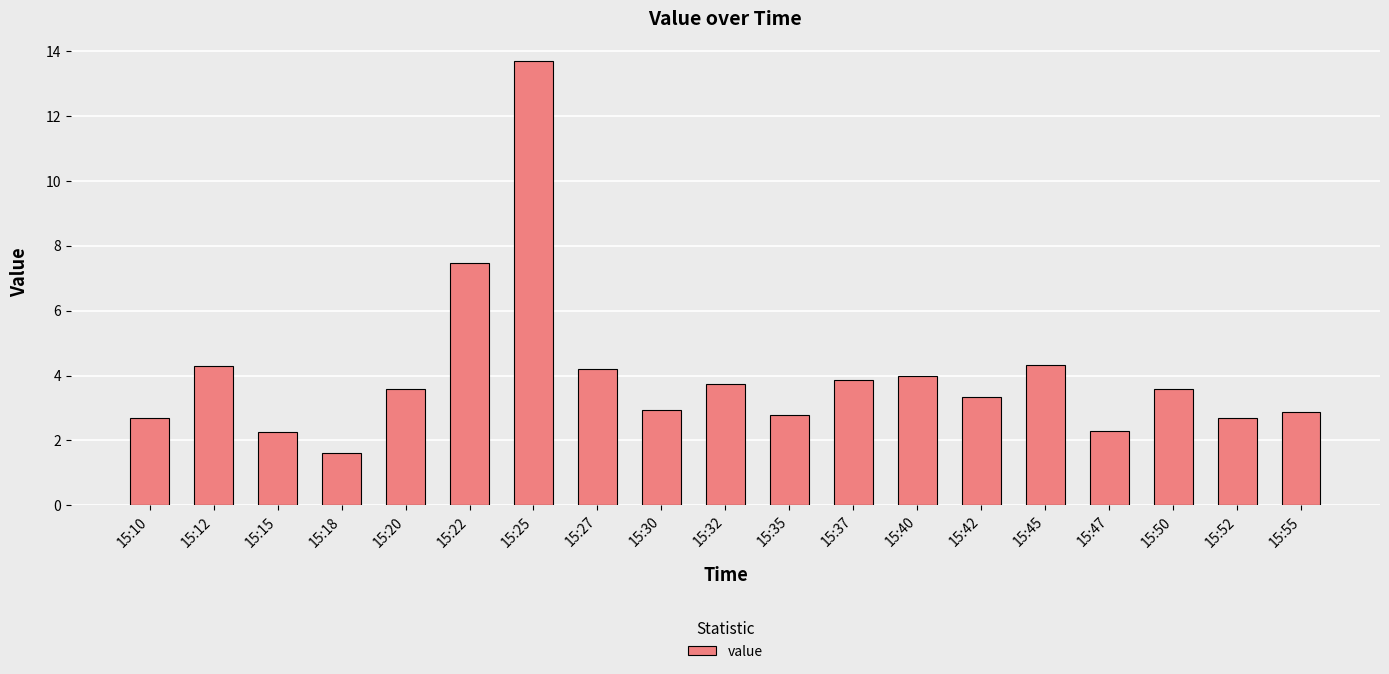

Reading left to right, extract all data points from this chart.

2.7	4.3	2.3	1.6	3.6	7.5	13.7	4.2	2.9	3.7	2.8	3.9	4.0	3.3	4.3	2.3	3.6	2.7	2.9